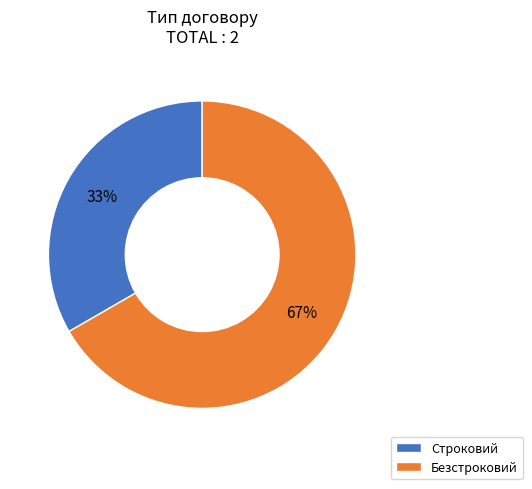

Approximately how many times larger is the value at Безстроковий compared to Строковий?

2.0